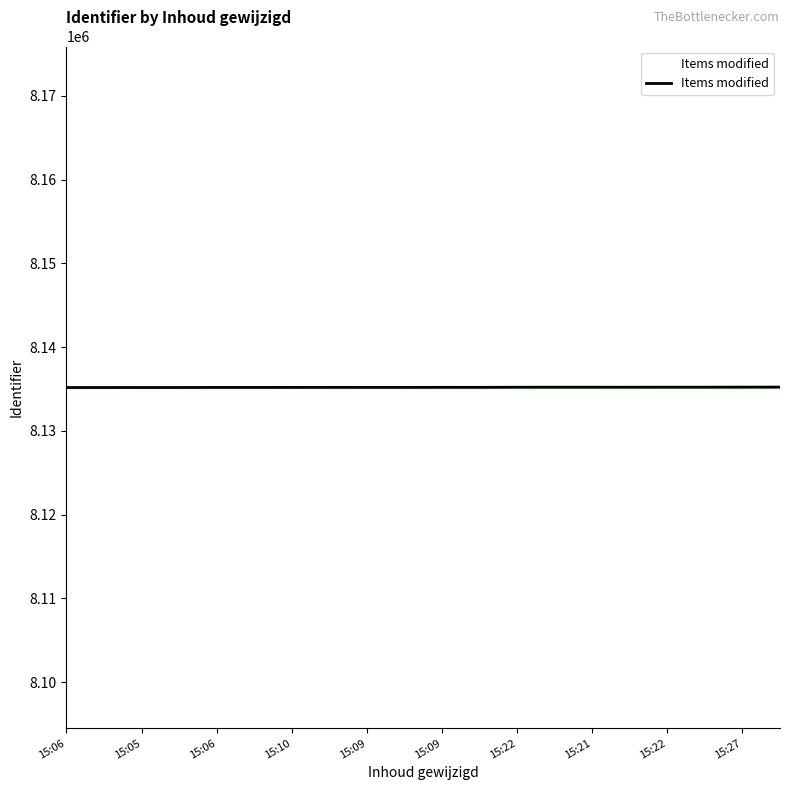

What is the greatest value displayed?

8135218